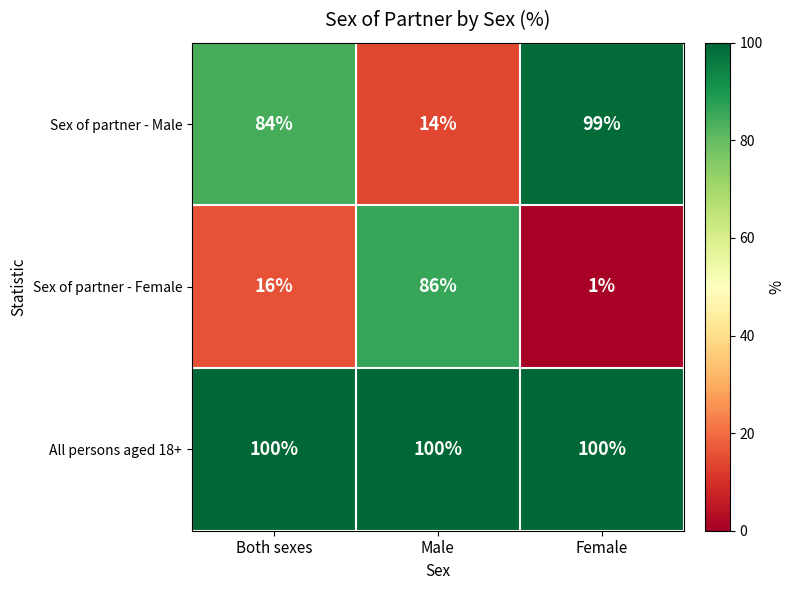

How many data points in Sex of partner - Male are less than 84?

1